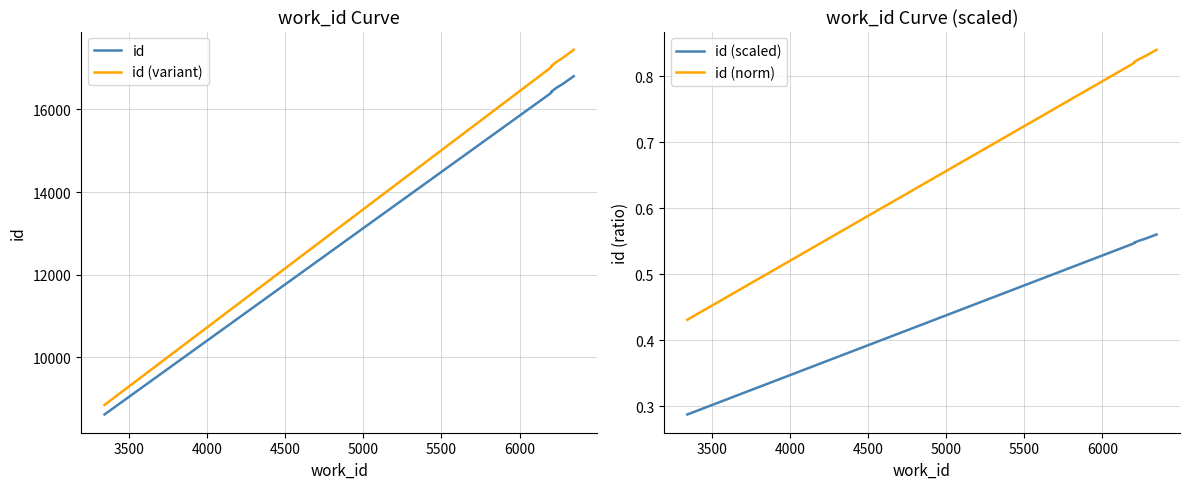

What is the label of the 8th point from the right?

4000